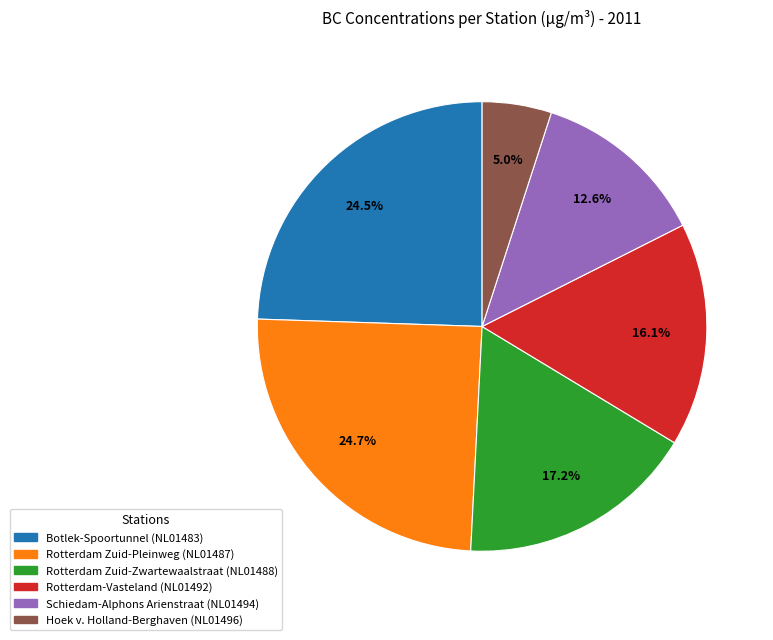

Is there any slice that represents more than half of the pie?

No